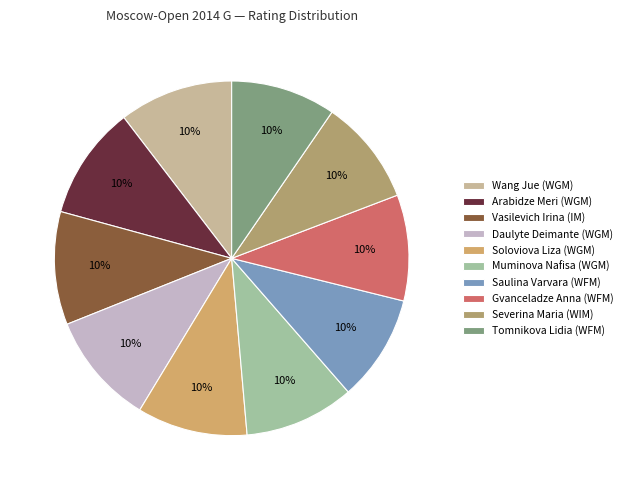

To the nearest percent, what is the average slice percentage?

10%